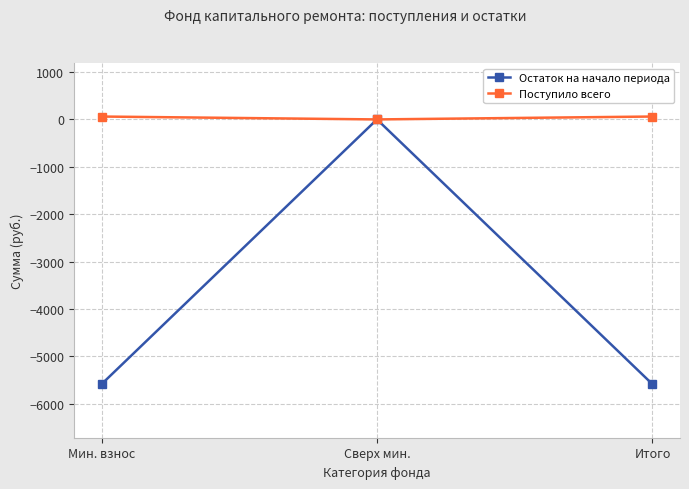

What is the minimum value for Остаток на начало периода?

-5589.8